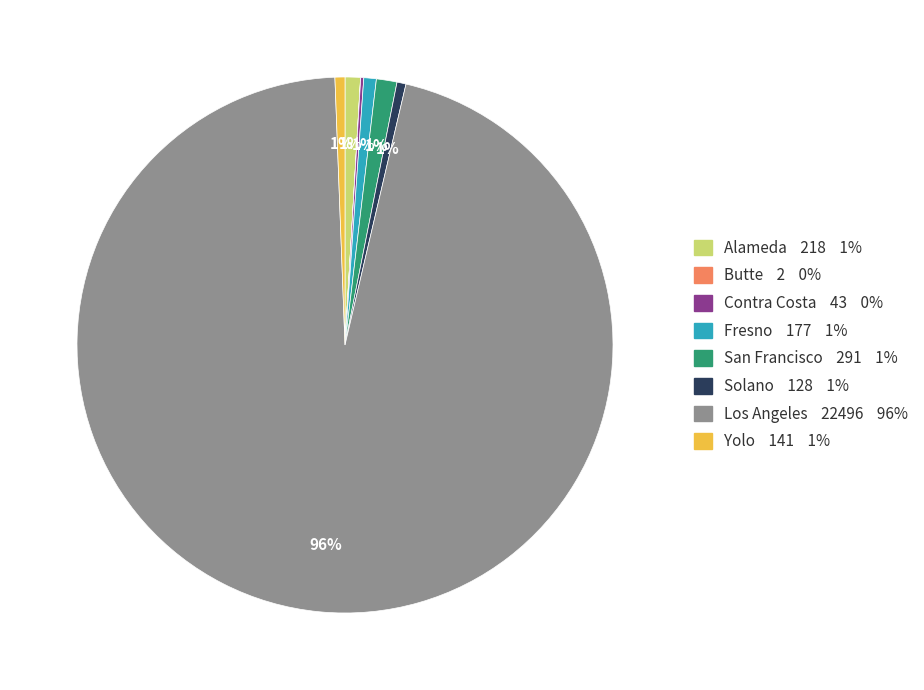

Which category has the biggest portion of the pie?

Los Angeles